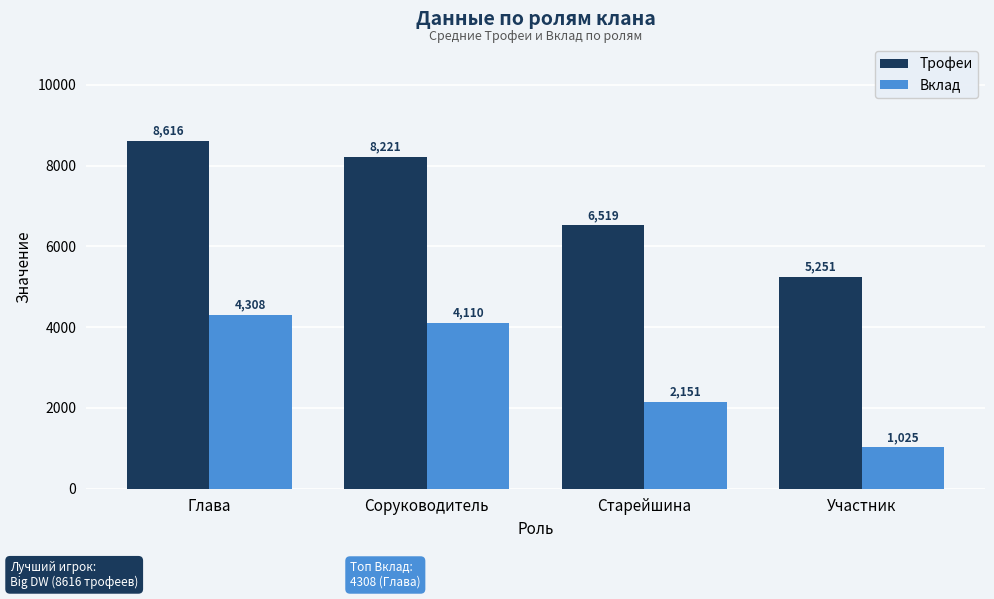

At which label does Трофеи first exceed 8221?

Глава